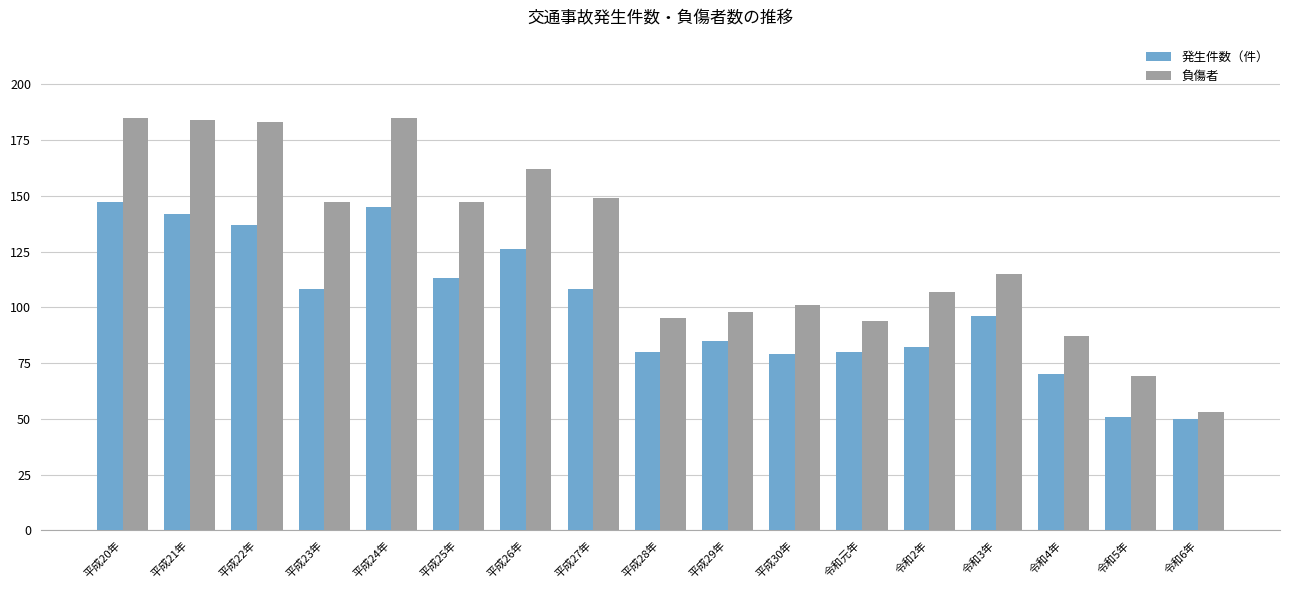

At 平成20年, list the series in order from smallest to largest.

発生件数（件）, 負傷者